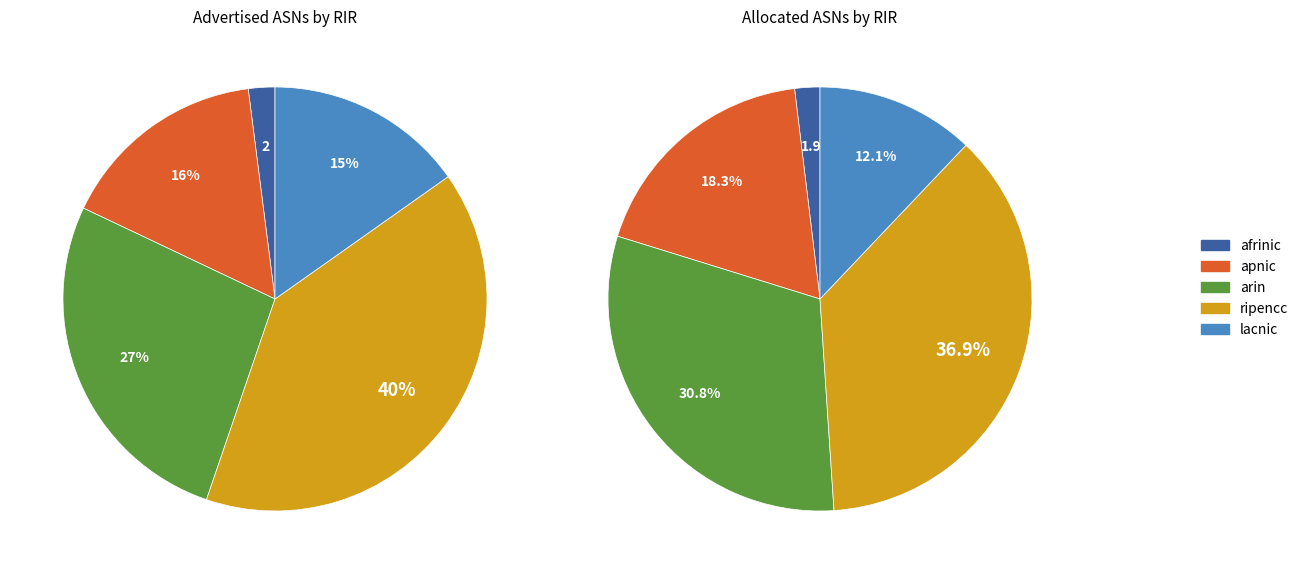

Is the sum of arin and apnic greater than half?

No